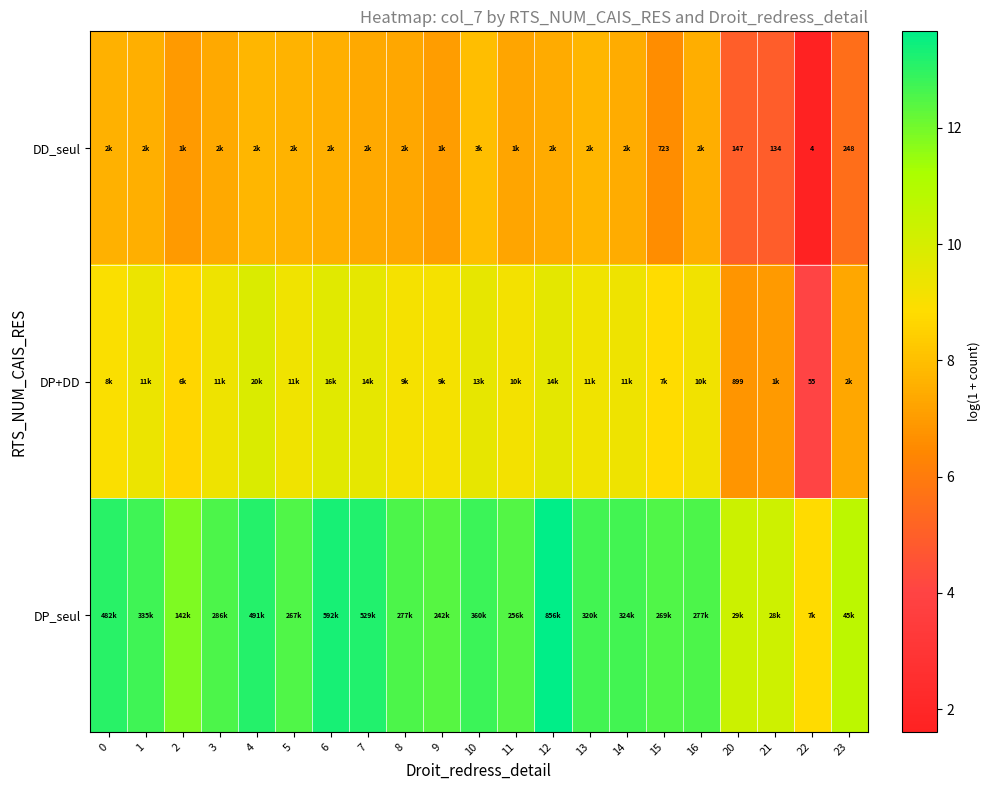

Where is DP+DD nearest to the value 6?

20